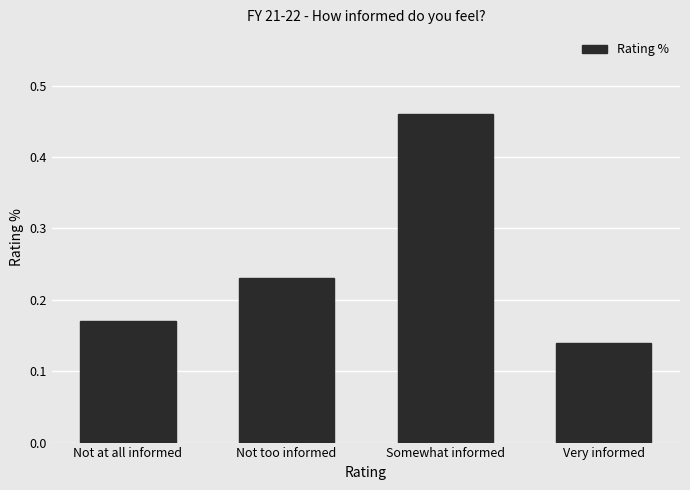

What is the difference between the maximum and minimum values?

0.3